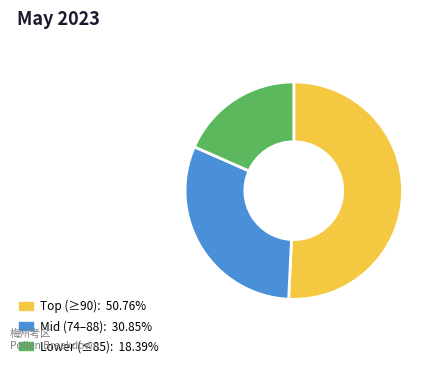

Is there a majority slice in this chart?

Yes